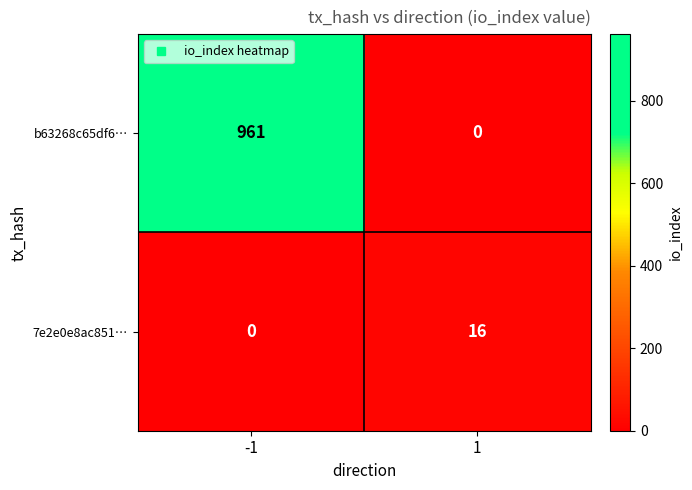

At 1, list the series in order from smallest to largest.

b63268c65df6…, 7e2e0e8ac851…